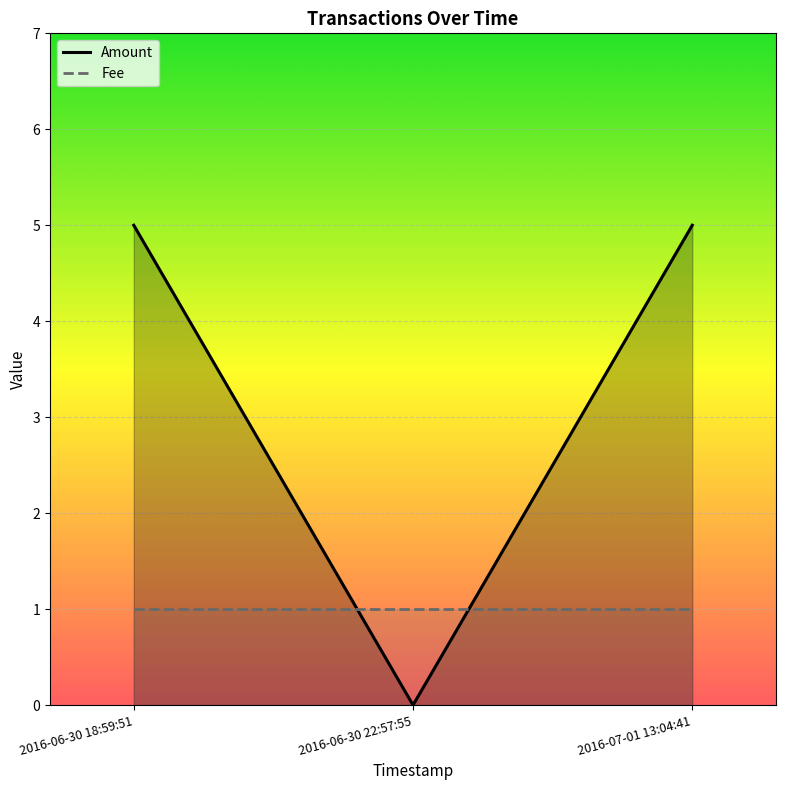

Which has a higher value, 2016-06-30 18:59:51 or 2016-07-01 13:04:41?

2016-06-30 18:59:51